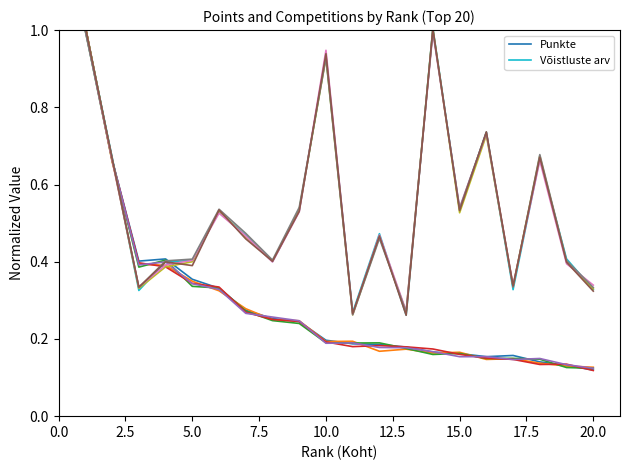

After their last crossing, which series has the higher values: Punkte or Võistluste arv?

Võistluste arv